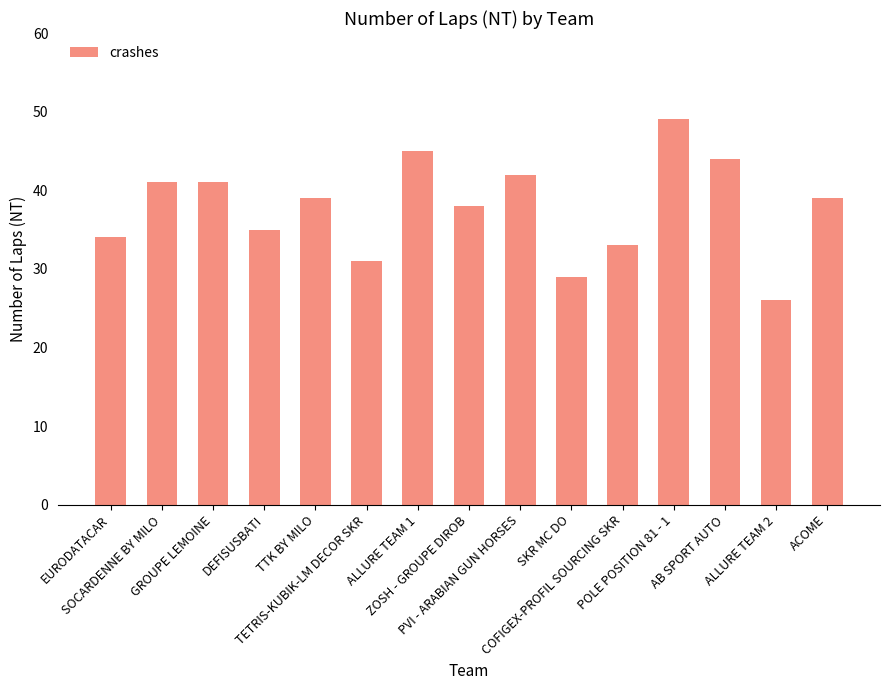

What is the average value?

38